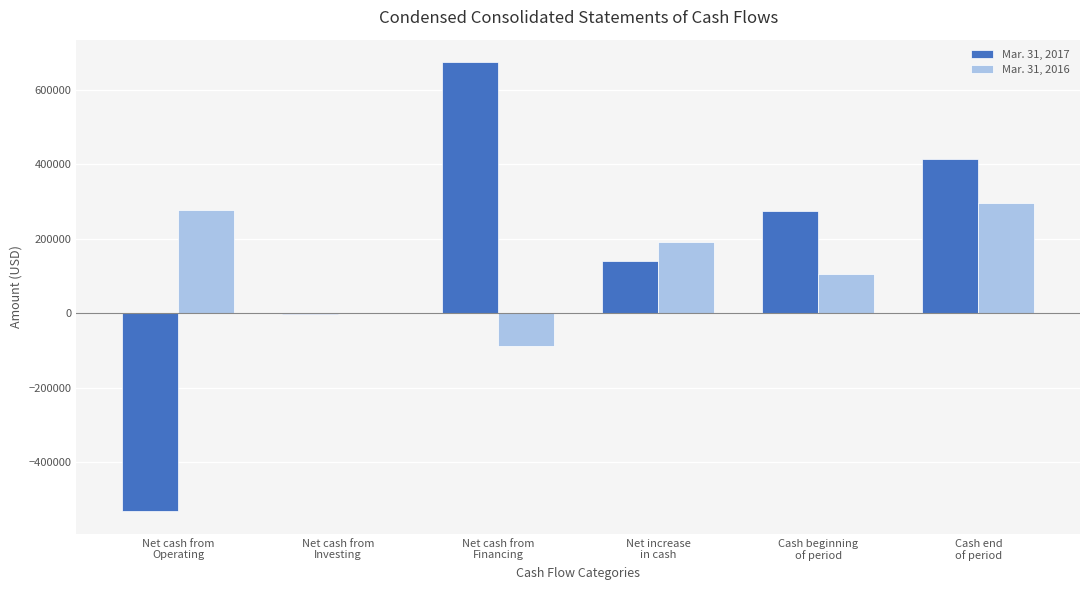

What are all the series names shown in the legend?

Mar. 31, 2017, Mar. 31, 2016